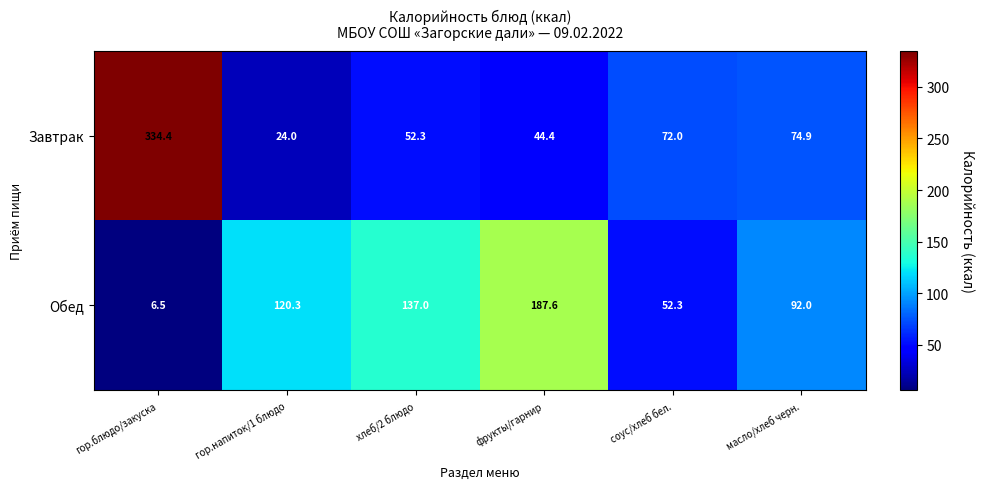

List the series in order of their overall mean, highest first.

Завтрак, Обед